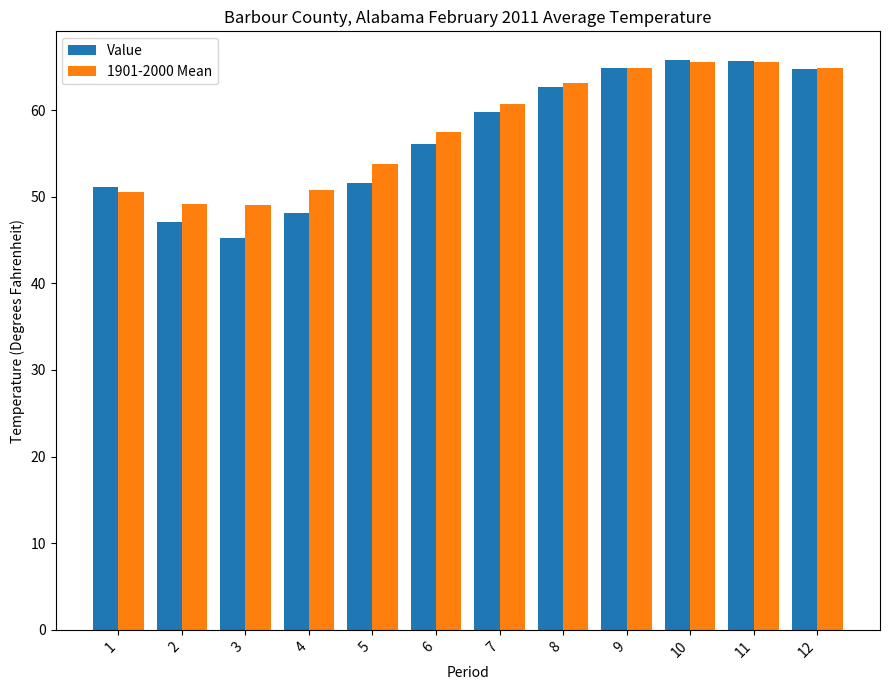

At which category does the chart reach its minimum across all series?

3